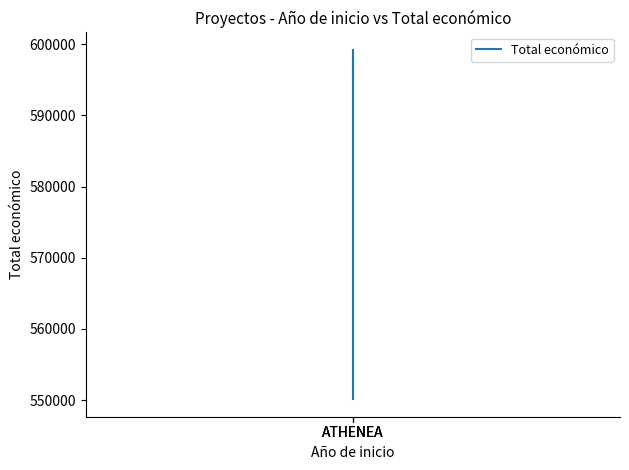

Reading left to right, list all the values displayed in this chart.

ATHENEA=550111	ATHENEA=599211	ATHENEA=595436